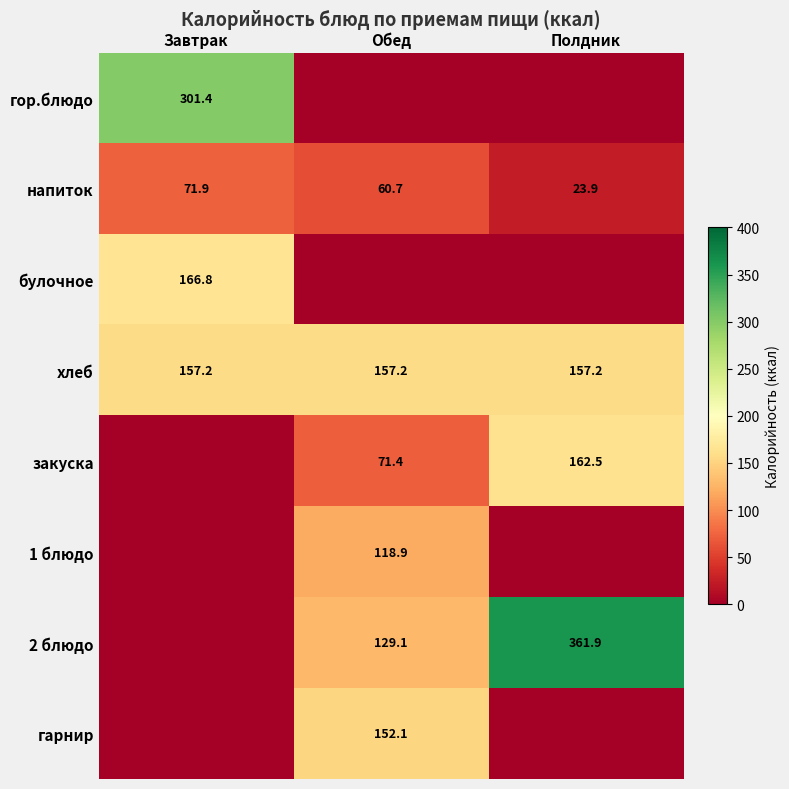

What is the spread (max minus min) of values at Обед?

157.2